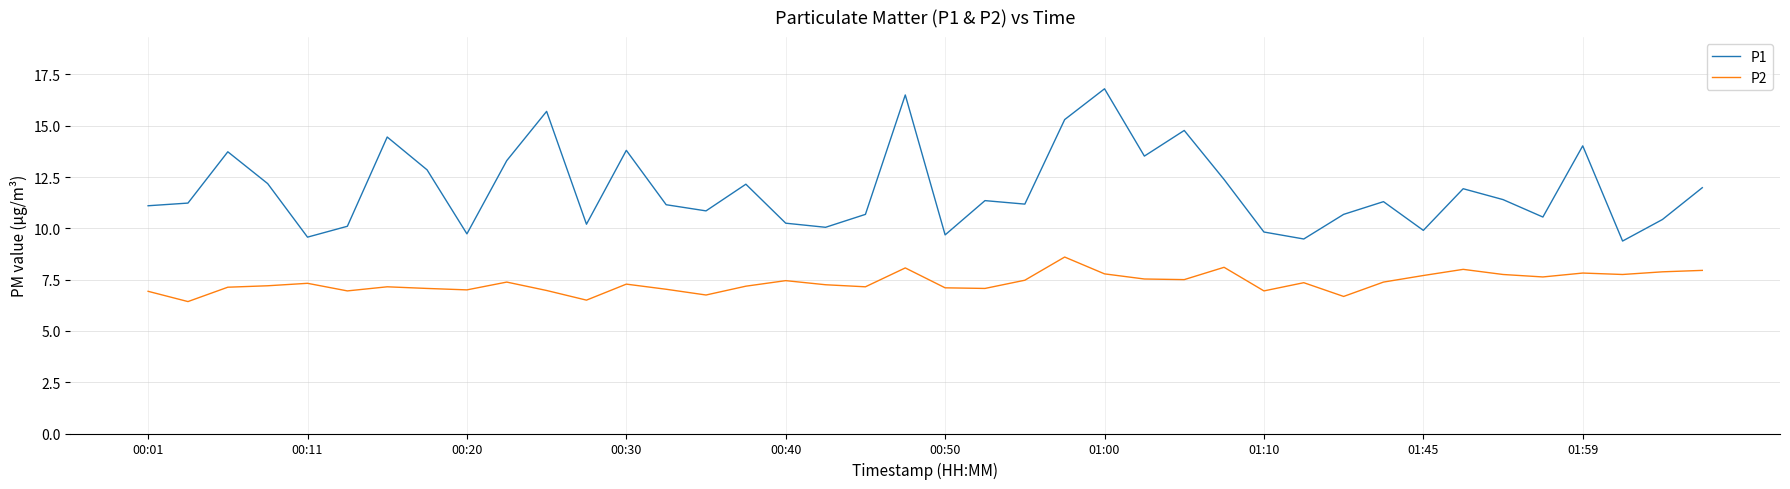

Which series has the largest total across all categories?

P1